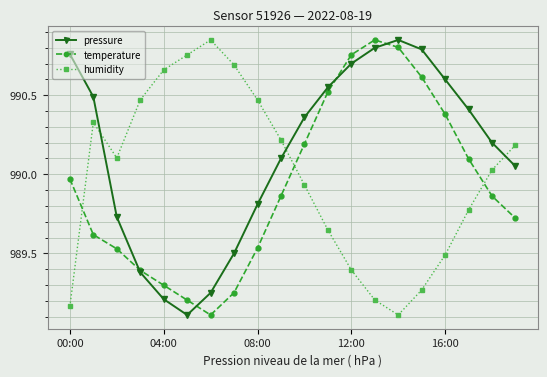

How many interior local valleys does the humidity series have?

2